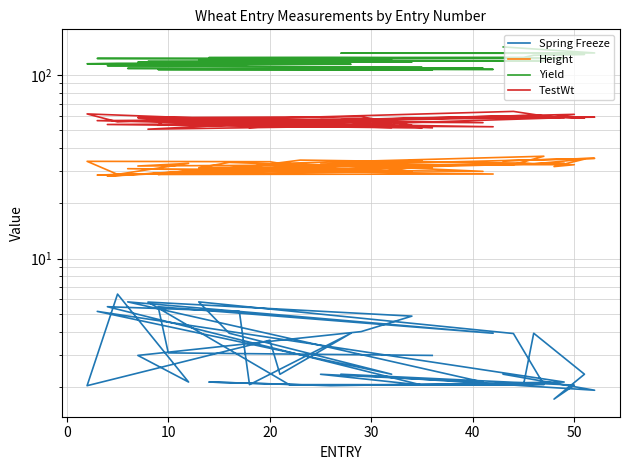

The TestWt series shows 26.9 at 50. True or false?

False